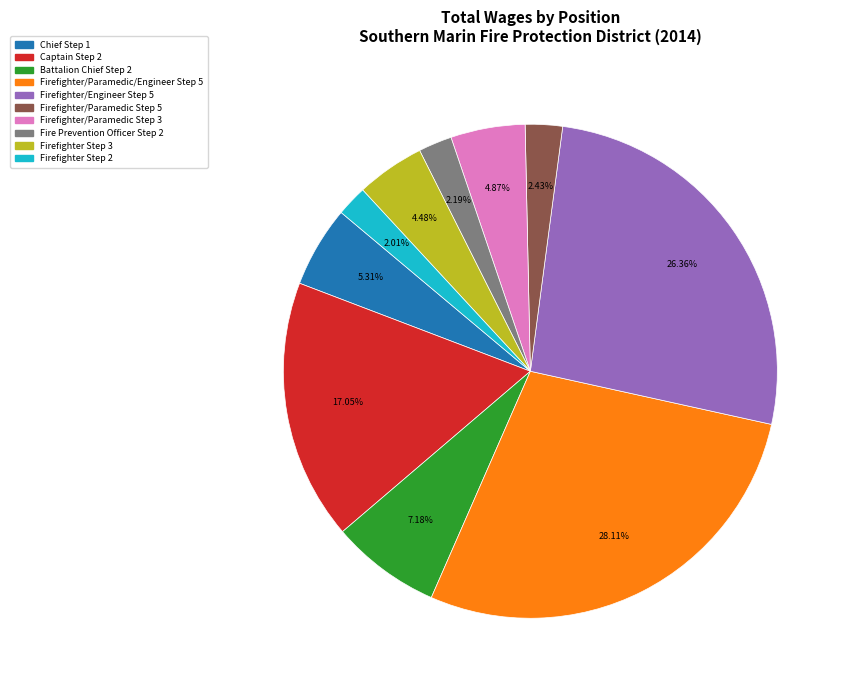

Is it true that Battalion Chief Step 2 is 1% of the pie?

False